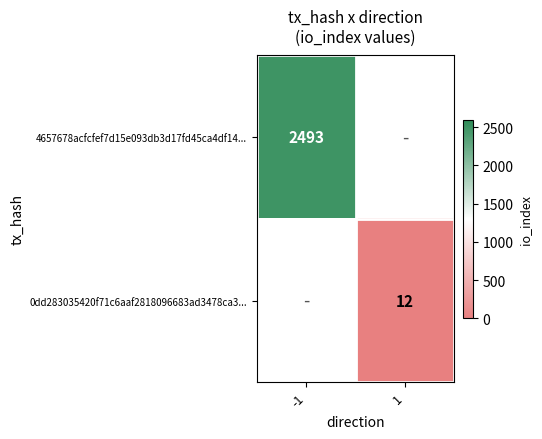

True or false: 4657678acfcfef7d15e093db3d17fd45ca4df14... has a value of 2493 at -1.

True